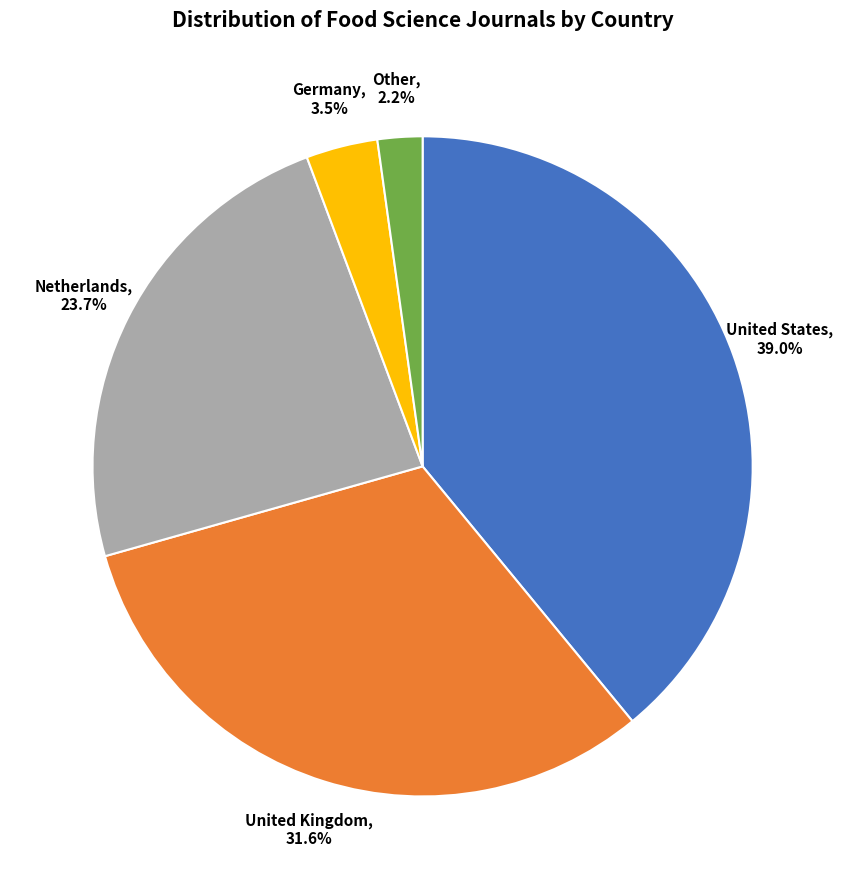

What is the largest slice in the pie chart?

United States